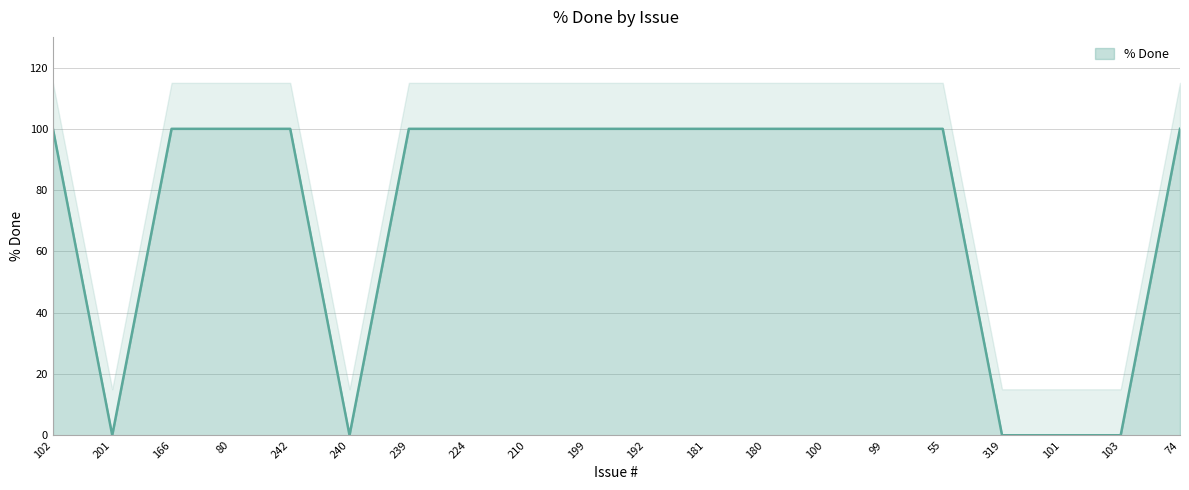

How many lines are shown in the chart?

1